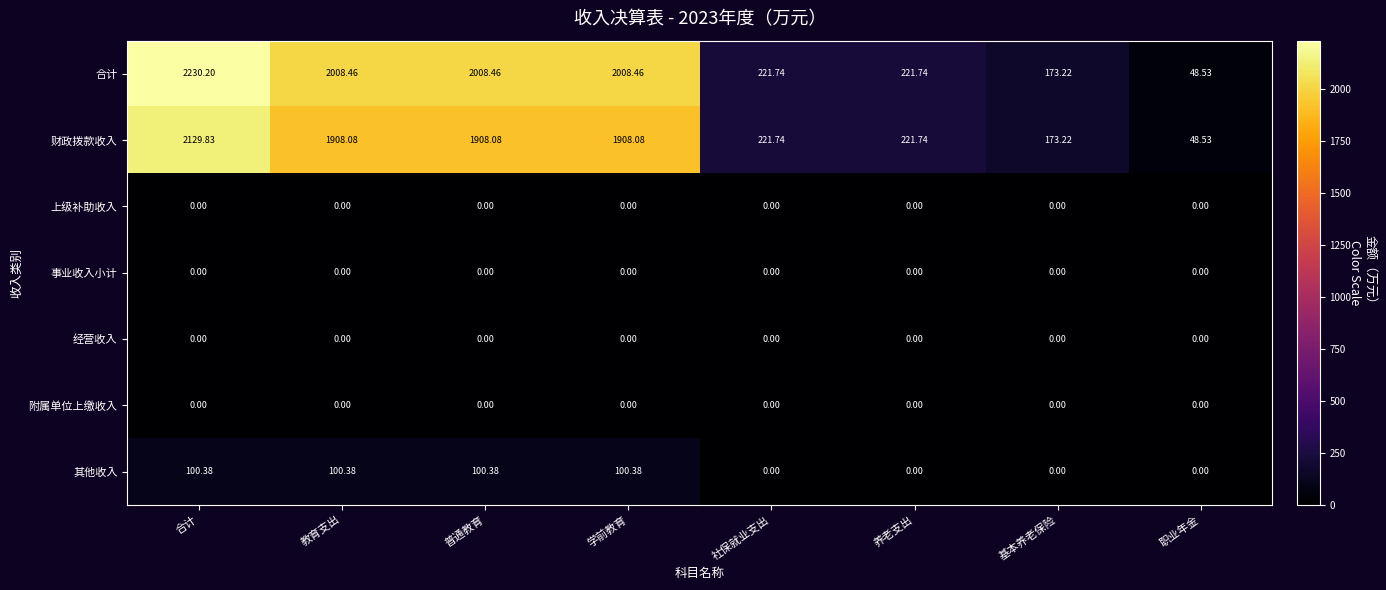

Is the value of 财政拨款收入 at 合计 greater than the value of 上级补助收入 at 基本养老保险?

Yes